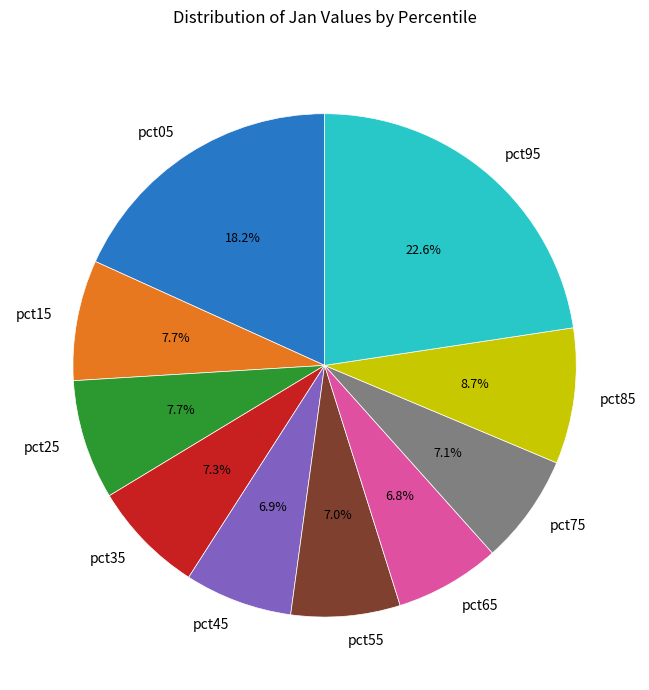

True or false: pct25 accounts for 8% of the total.

True